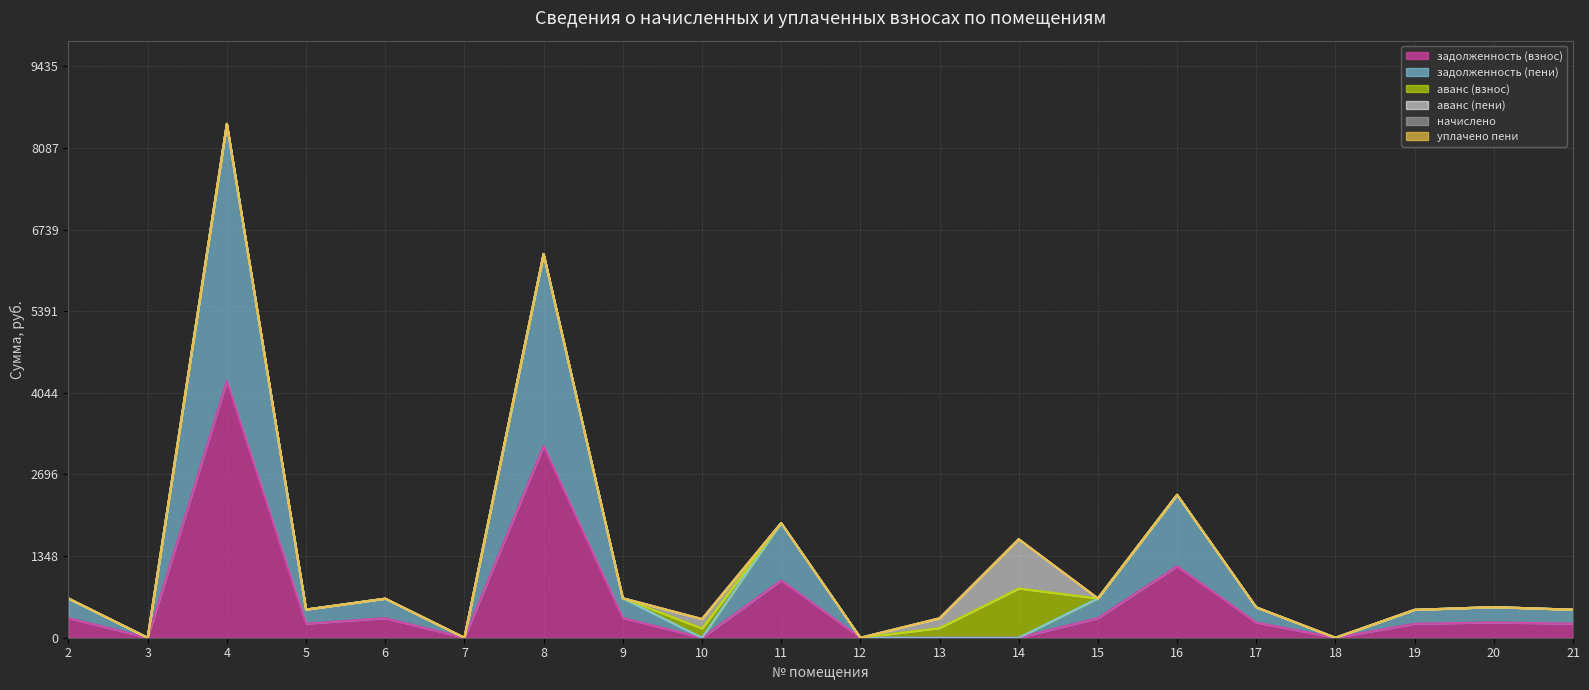

How many interior local peaks does the задолженность (пени) series have?

6